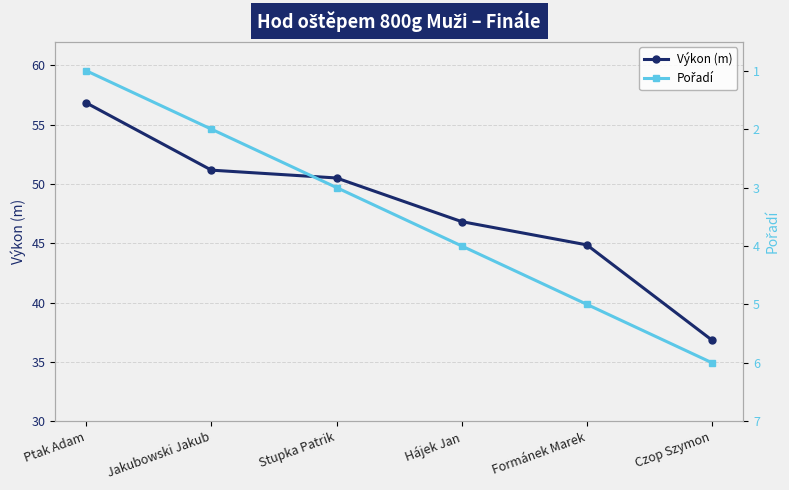

Which series has the widest spread of values?

Výkon (m)